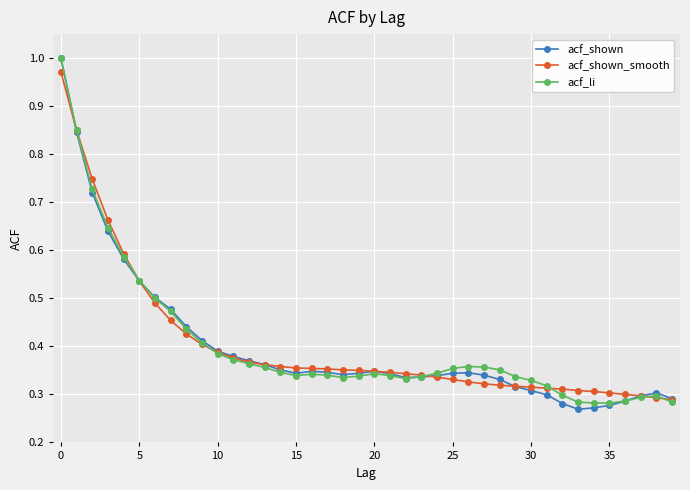

True or false: acf_li has more than 1 interior local peaks.

True